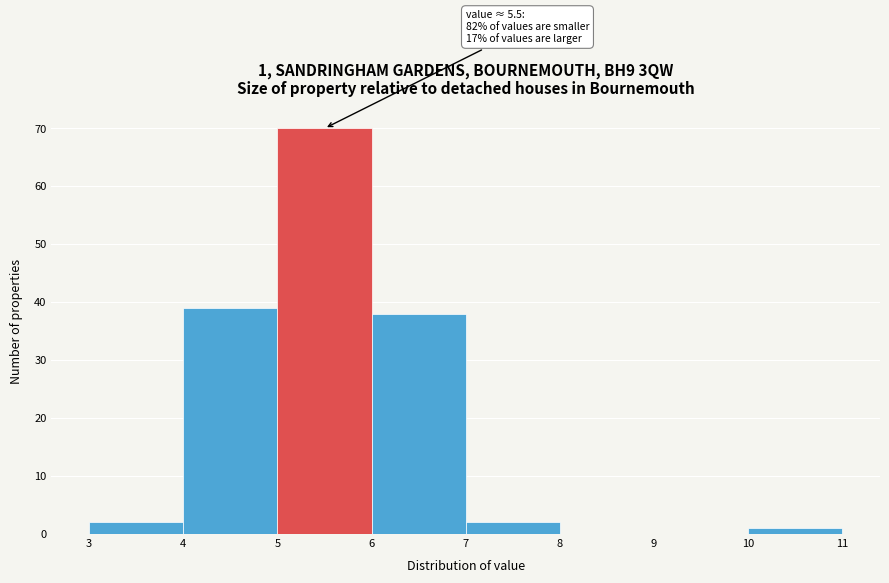

Over which range of the x-axis is the bar tallest?

5 to 6